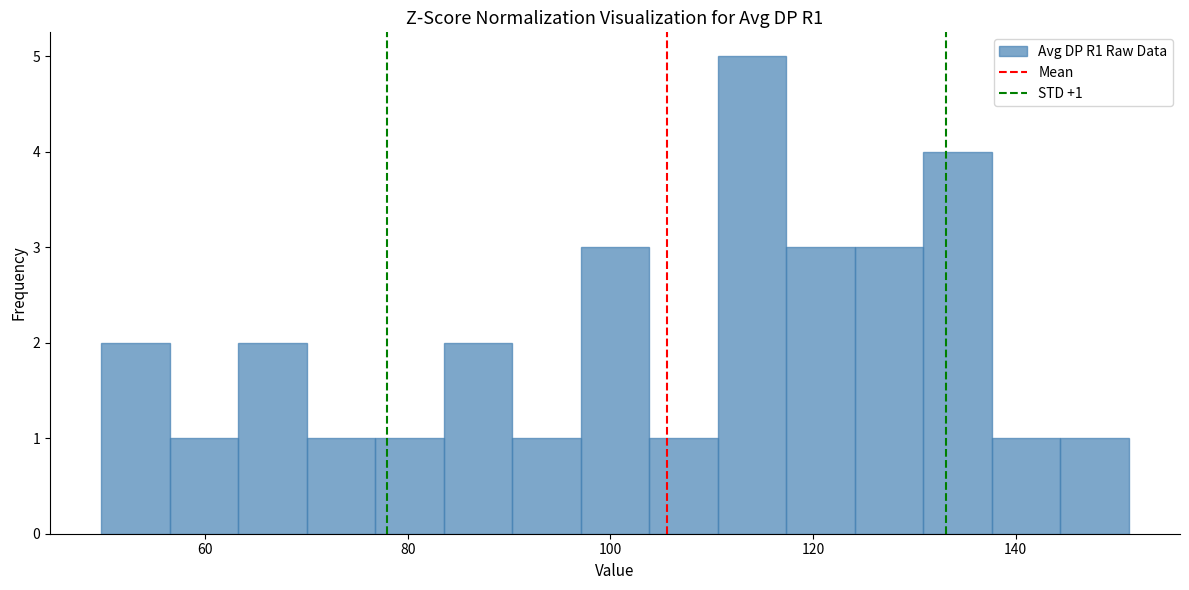

Read against the x-axis, roughly where is the centre of the tallest bar?

114